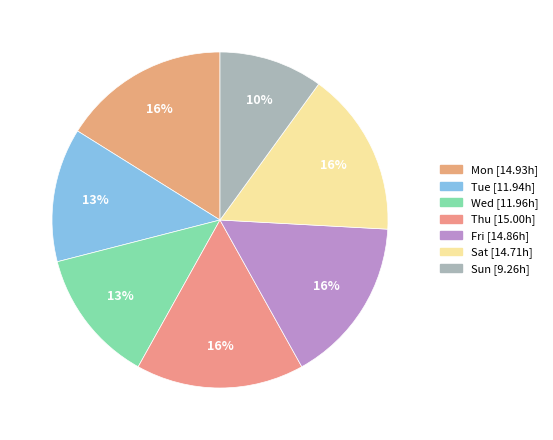

What percentage is the Sat slice, to the nearest percent?

16%